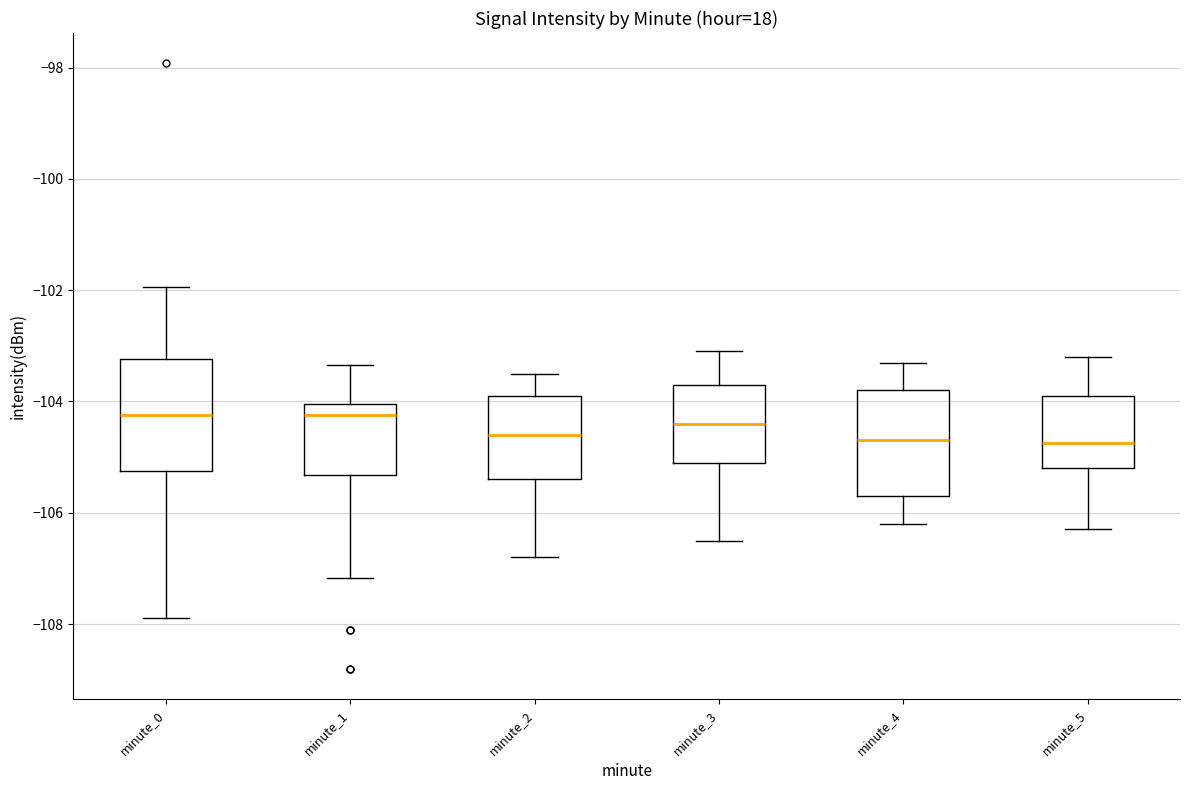

Reading left to right, transcribe this box plot: for each box, give where its median line is, the range the box spans, and where its two whiskers end, as read against the y-axis. The values are not printed on the chart, so give them approximately, as read against the axis.

minute_0: median -104.2, box -105.2 to -103.2, whiskers -107.8 to -102.0
minute_1: median -104.2, box -105.4 to -104.0, whiskers -107.2 to -103.4
minute_2: median -104.6, box -105.4 to -103.8, whiskers -106.8 to -103.4
minute_3: median -104.4, box -105.0 to -103.6, whiskers -106.4 to -103.0
minute_4: median -104.6, box -105.6 to -103.8, whiskers -106.2 to -103.2
minute_5: median -104.8, box -105.2 to -103.8, whiskers -106.2 to -103.2